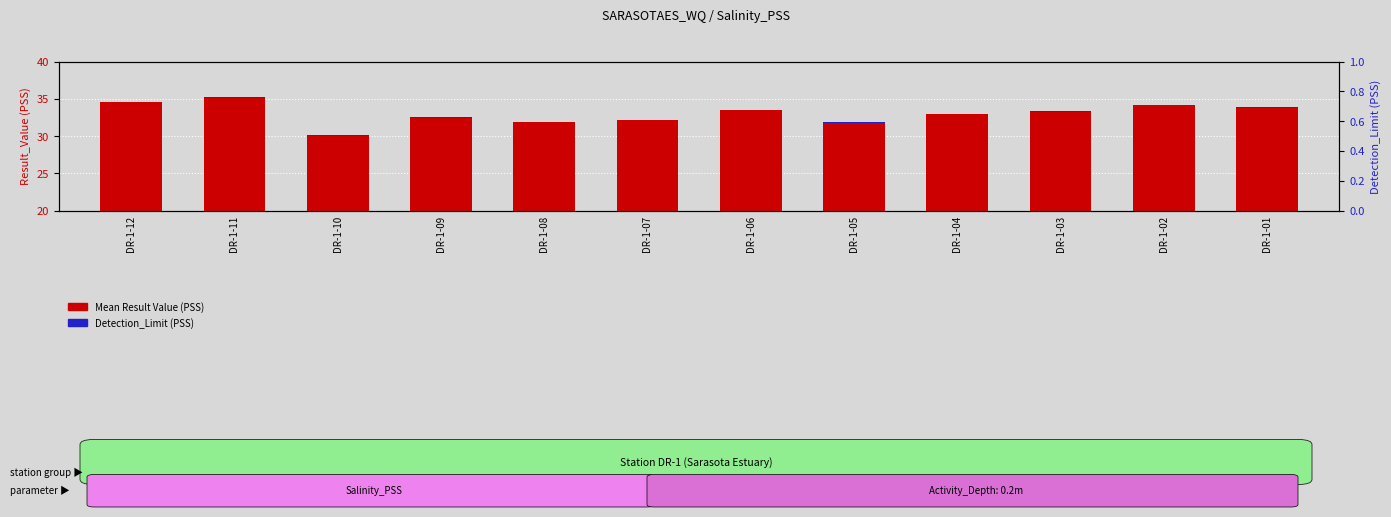

The value of Mean Result Value (PSS) at DR-1-06 is 48.3. True or false?

False